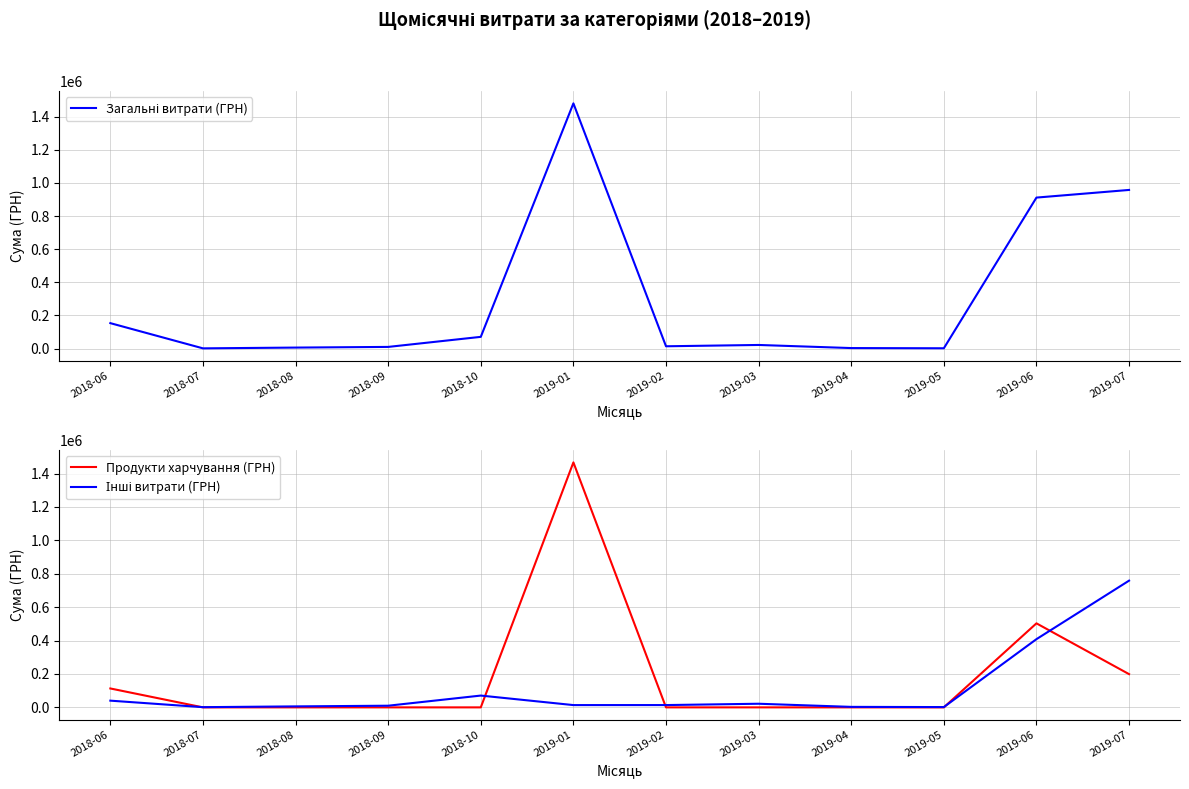

What are all the series names shown in the legend?

Загальні витрати (ГРН), Продукти харчування (ГРН), Інші витрати (ГРН)